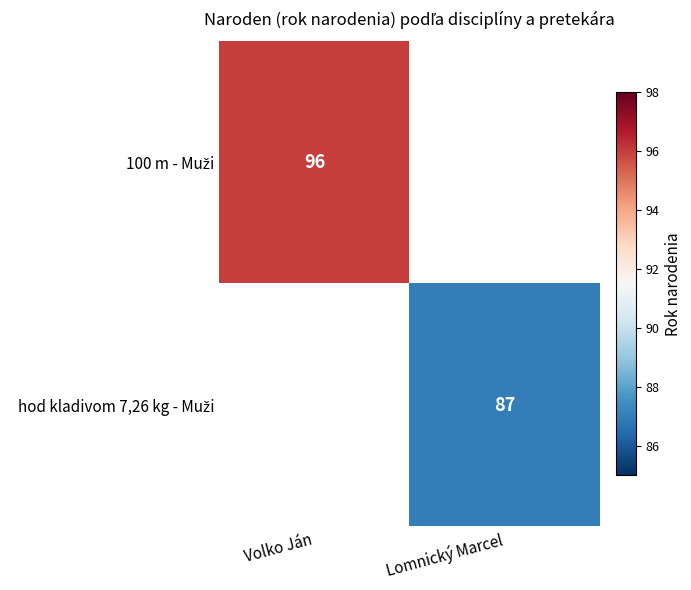

What is the greatest value displayed?

96.0